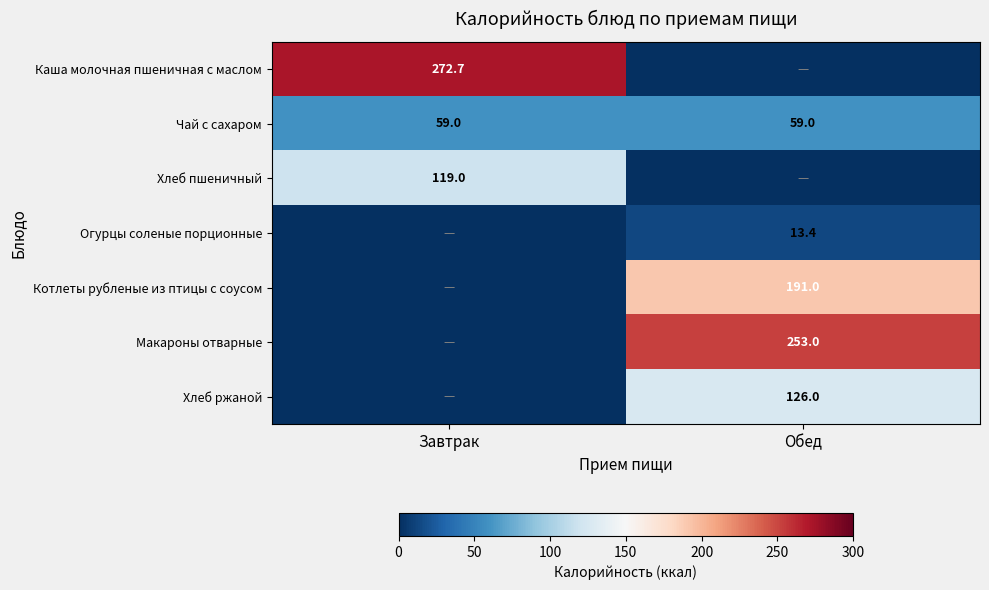

The Хлеб пшеничный series shows 119.0 at Завтрак. True or false?

True